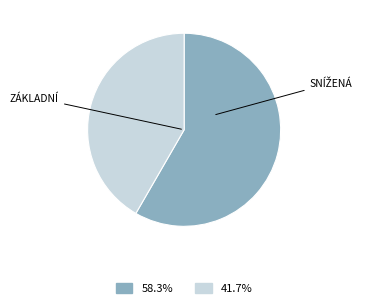

Is there a majority slice in this chart?

Yes